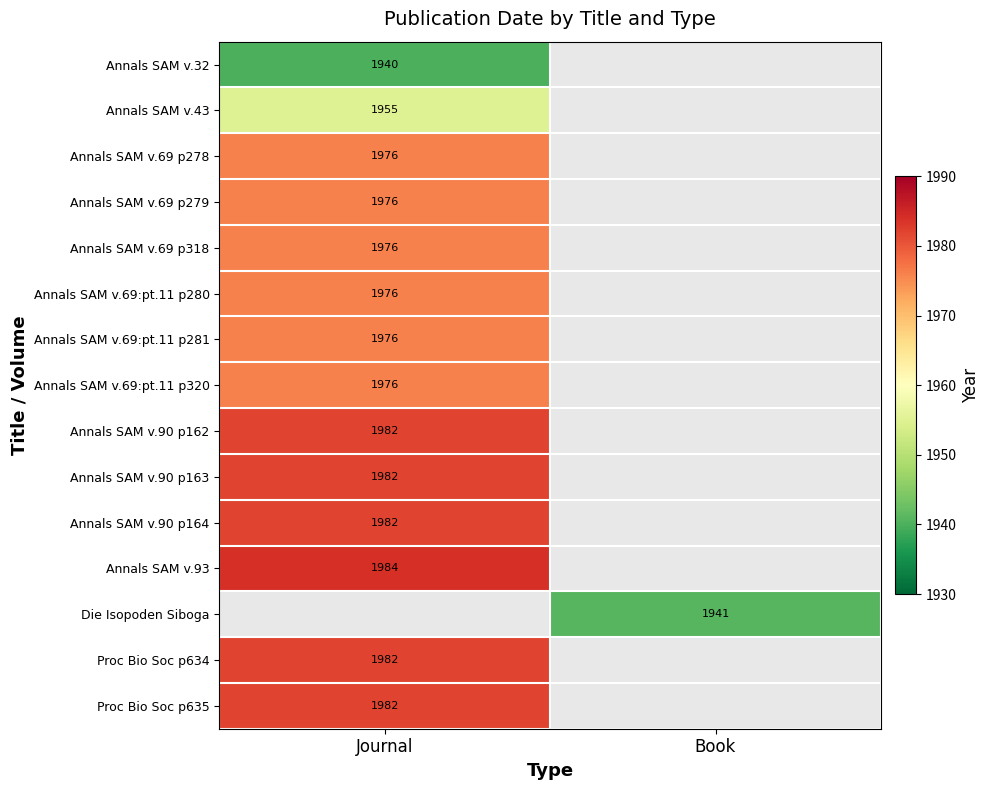

Is it true that Annals SAM v.93 equals 1984 at Journal?

True